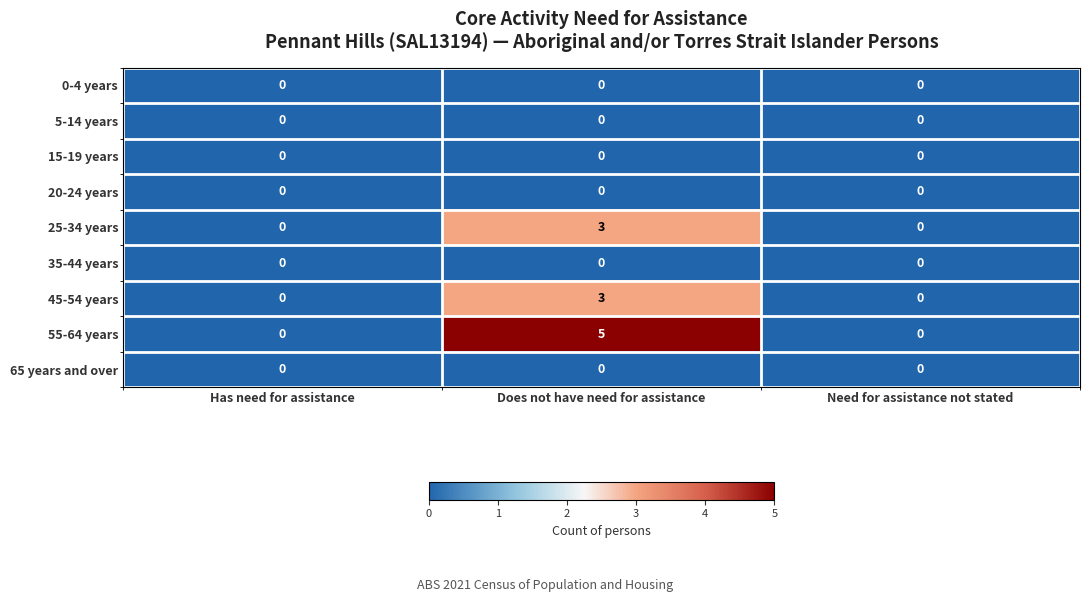

What is the approximate value of 55-64 years at Does not have need for assistance?

5